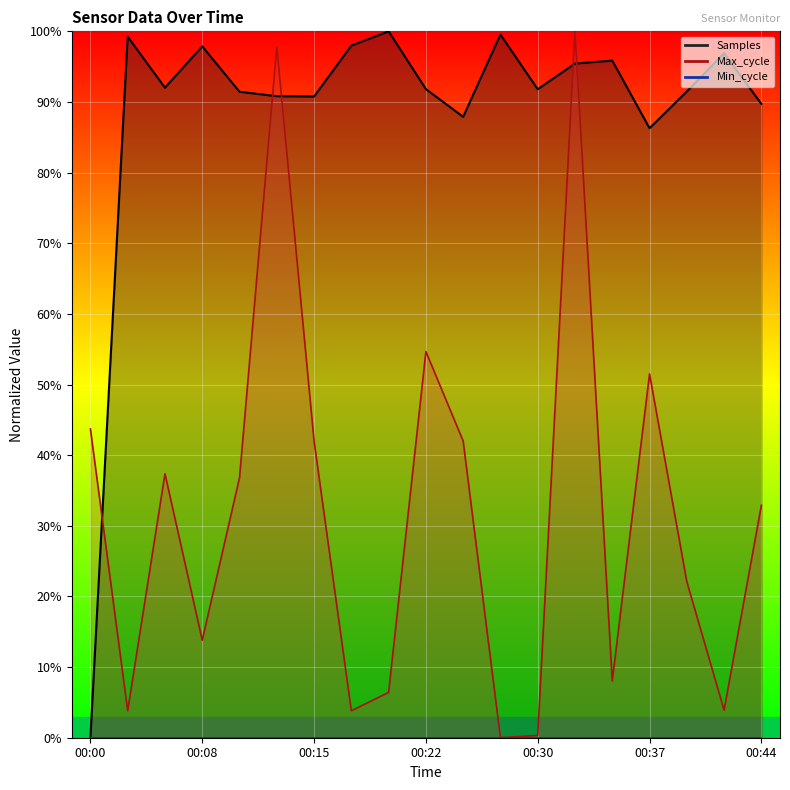

How many lines are shown in the chart?

2